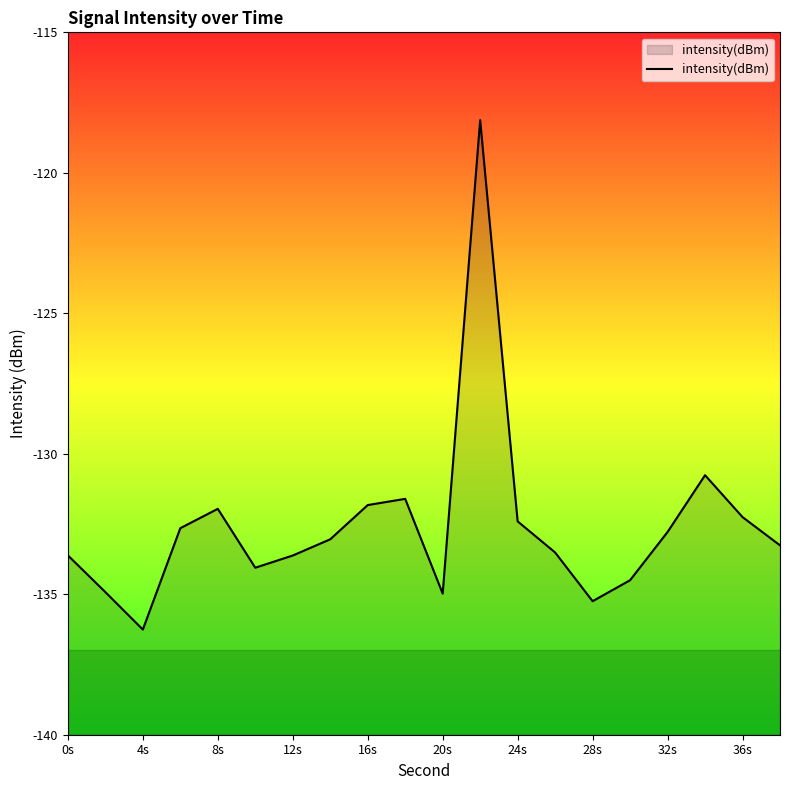

How many interior local valleys (lower than both neighbors) does the data have?

4